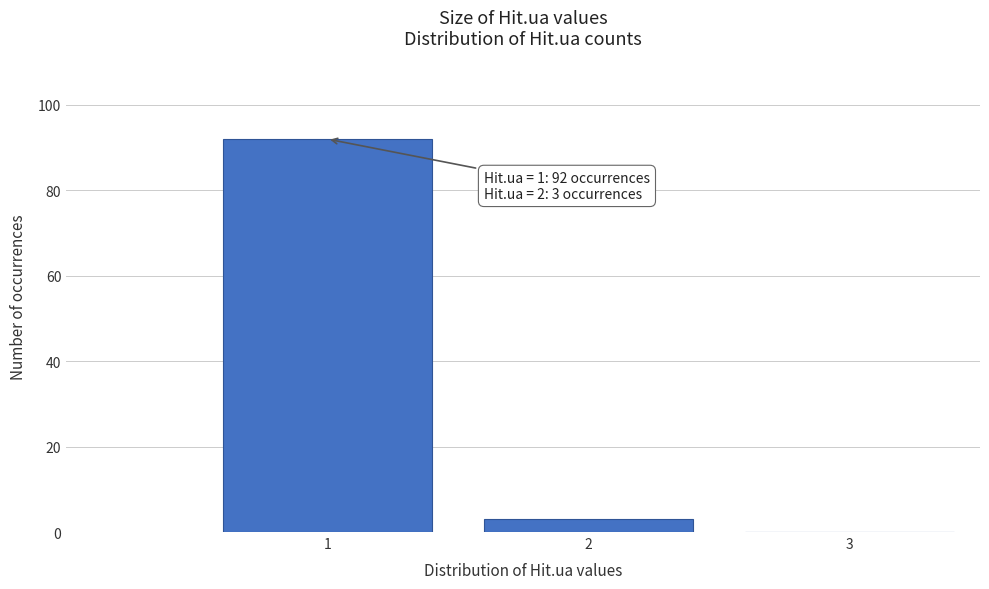

Which range on the x-axis has the tallest bar?

0.5 to 1.5